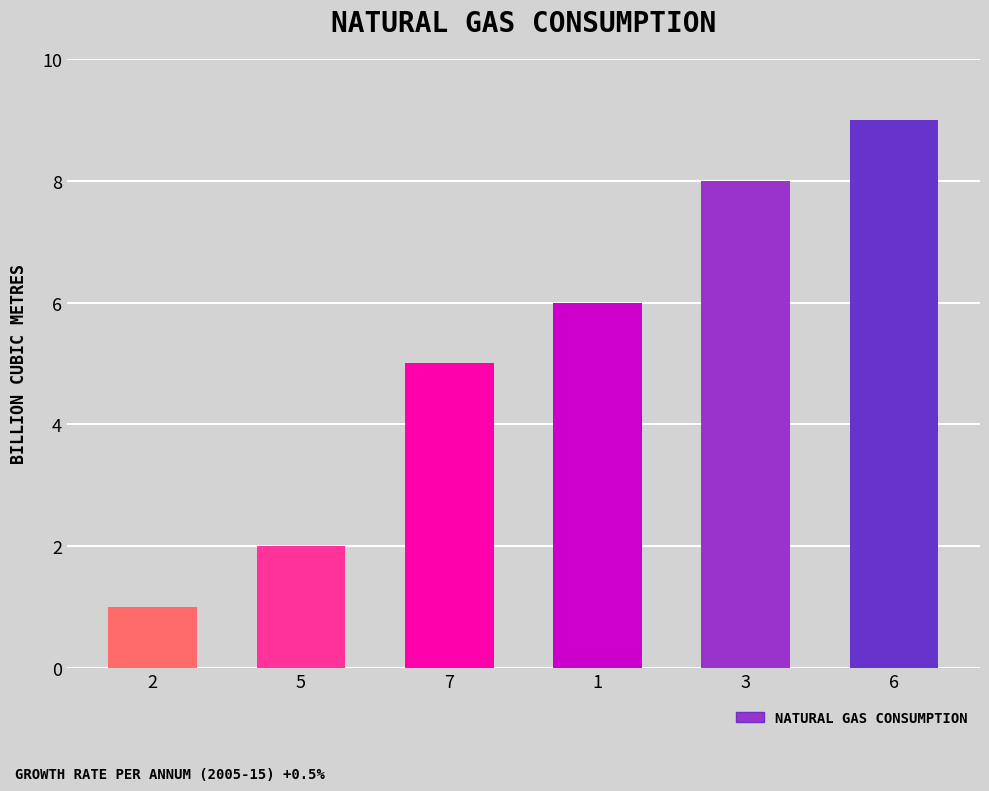

What position from the left is 3?

5